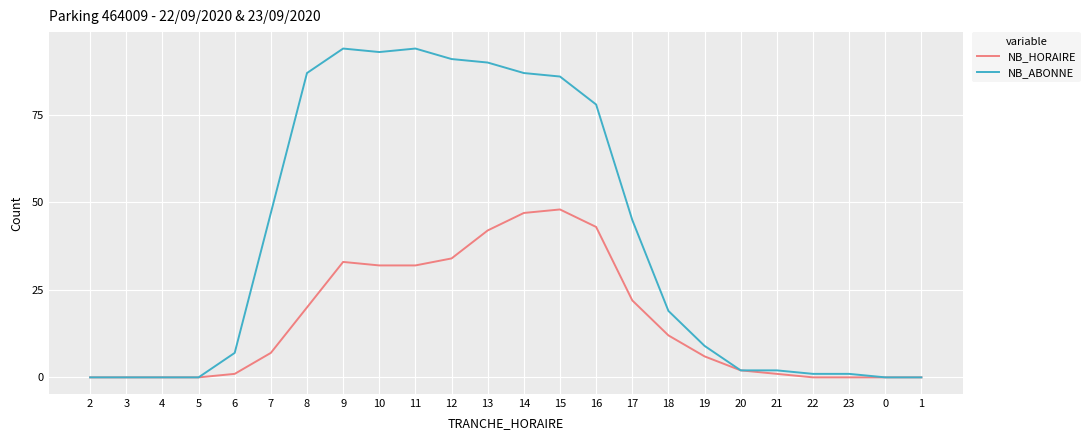

Which series has the largest total across all categories?

NB_ABONNE